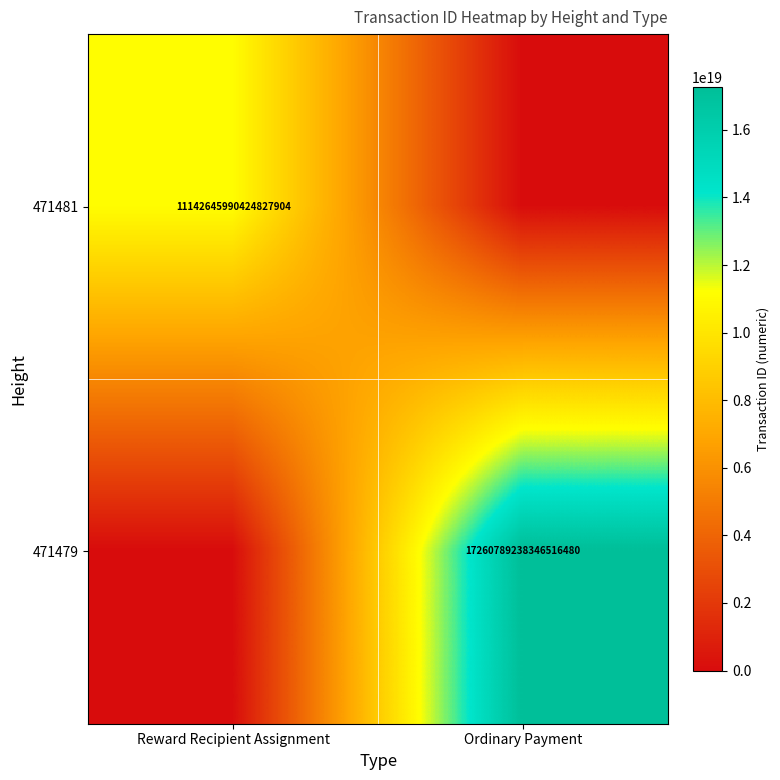

The 471481 series shows 16699648231269879808 at Reward Recipient Assignment. True or false?

False